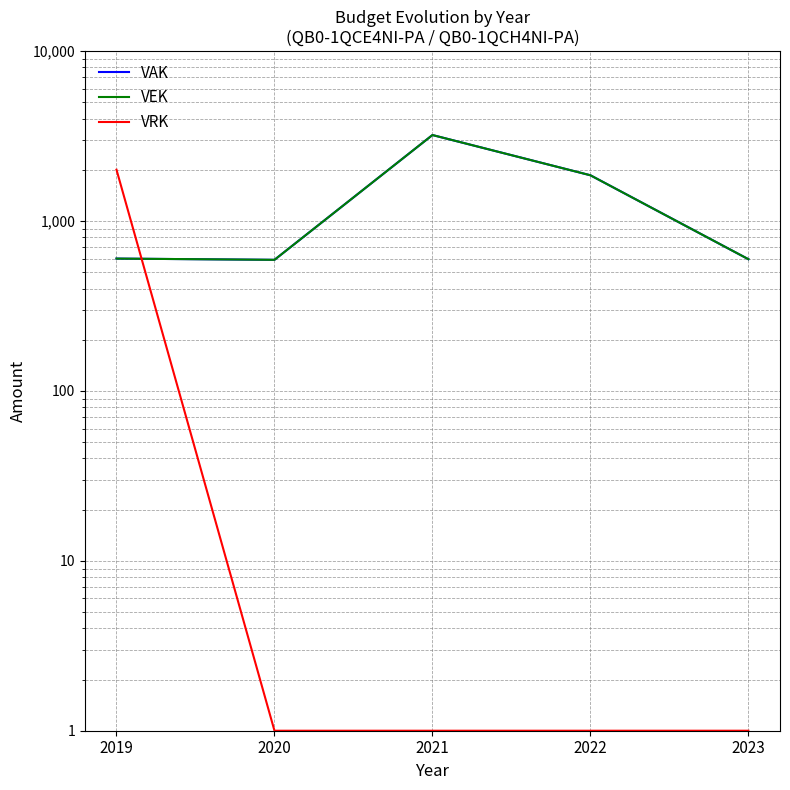

At which category is the sum across all series the highest?

2021